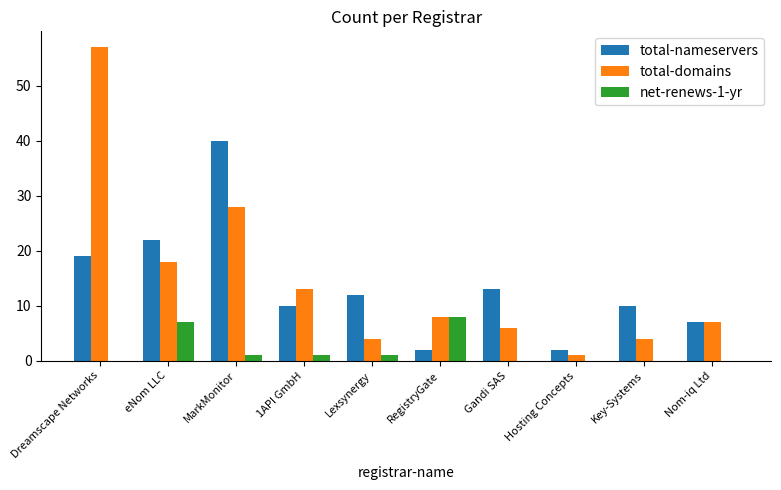

The value of total-domains at MarkMonitor is 44. True or false?

False